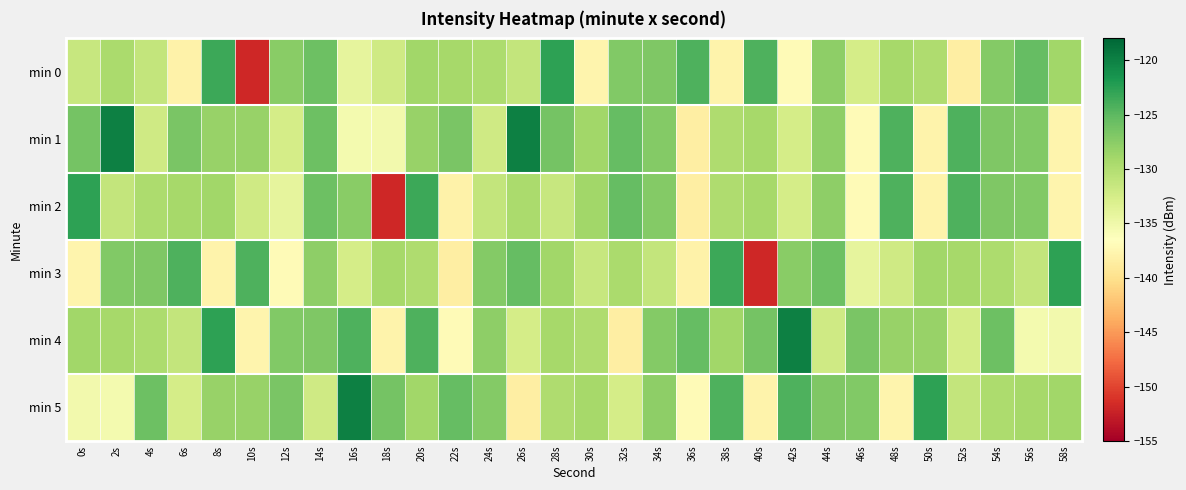

Between 22s and 16s, which is larger?

22s